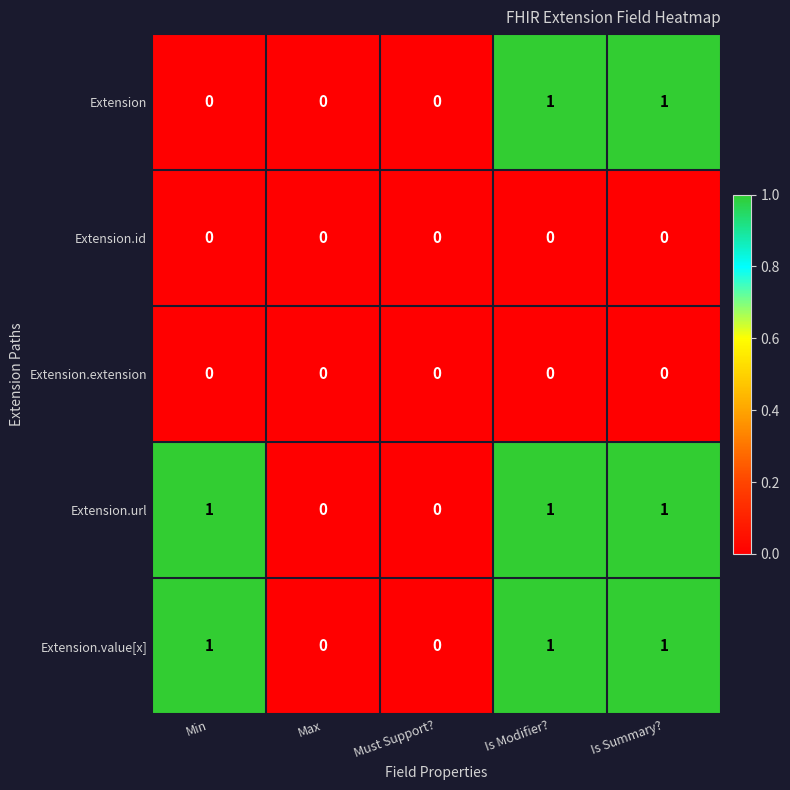

True or false: Extension.url has a value of 2 at Is Modifier?.

False